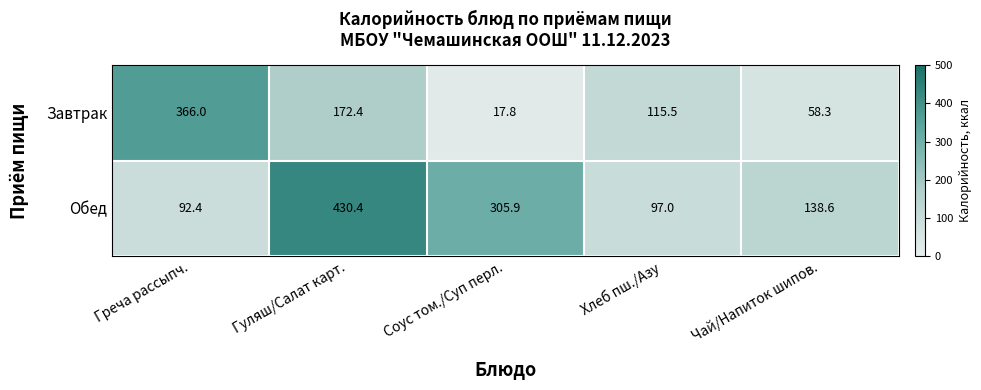

Rank the series by their average value, from lowest to highest.

Завтрак, Обед